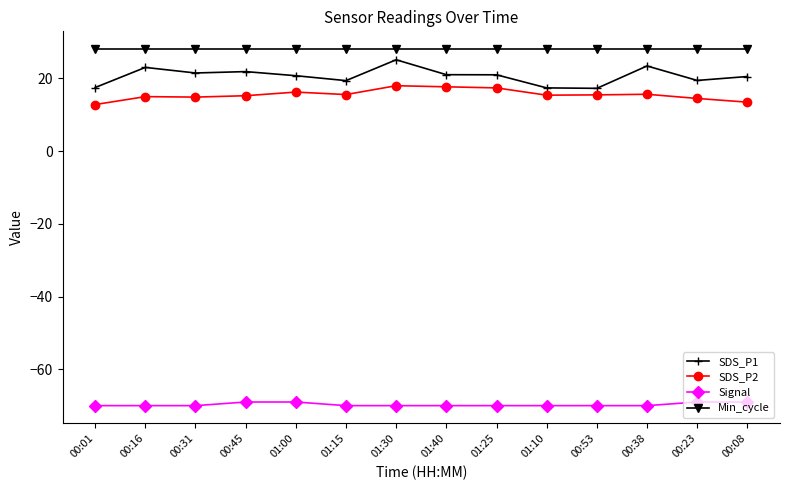

What are all the series names shown in the legend?

SDS_P1, SDS_P2, Signal, Min_cycle